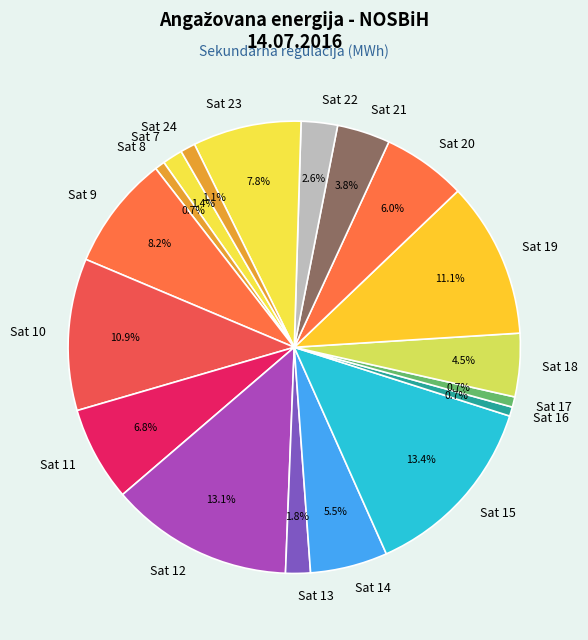

Does any single category account for the majority?

No